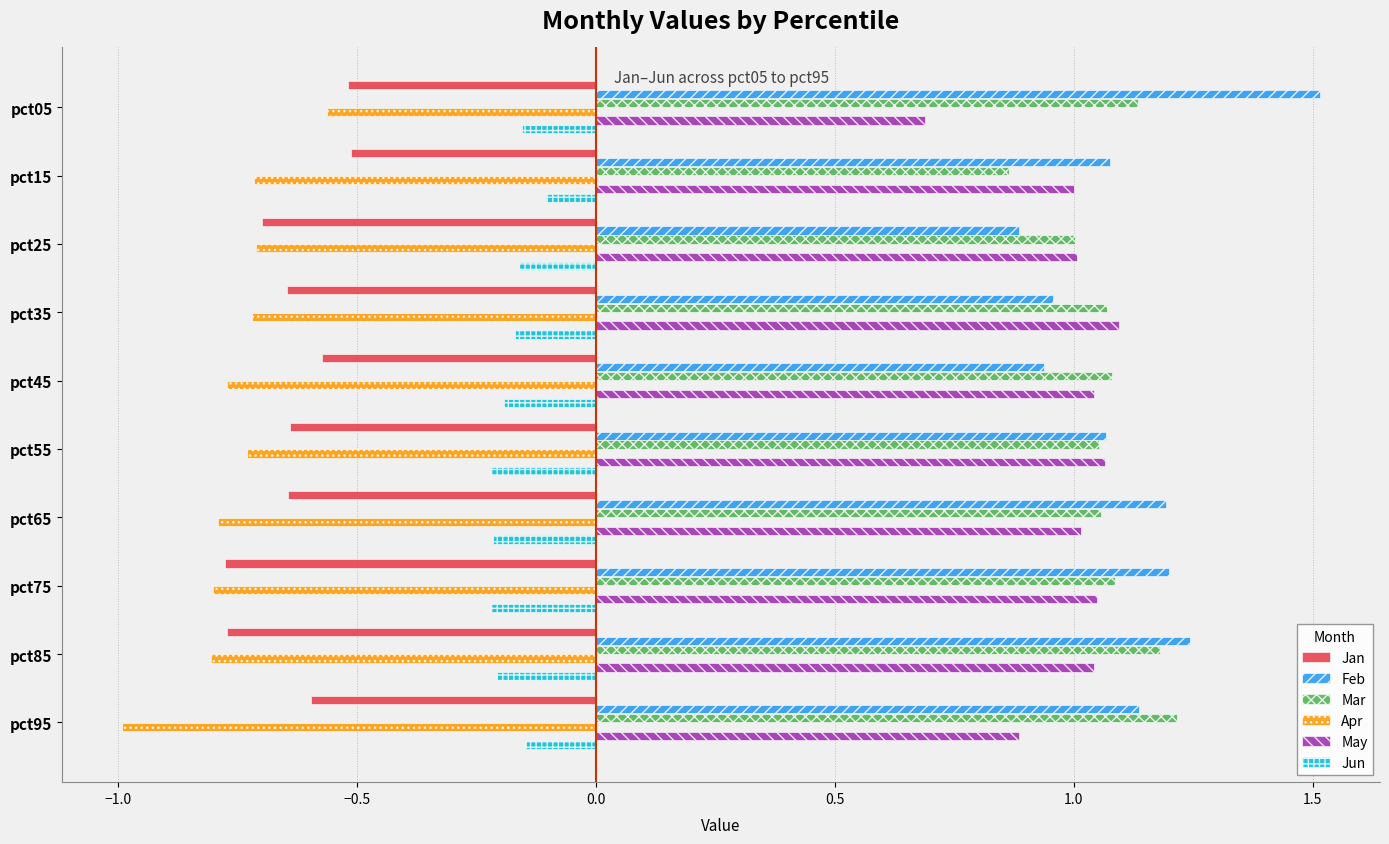

At which category is the sum across all series the highest?

pct05